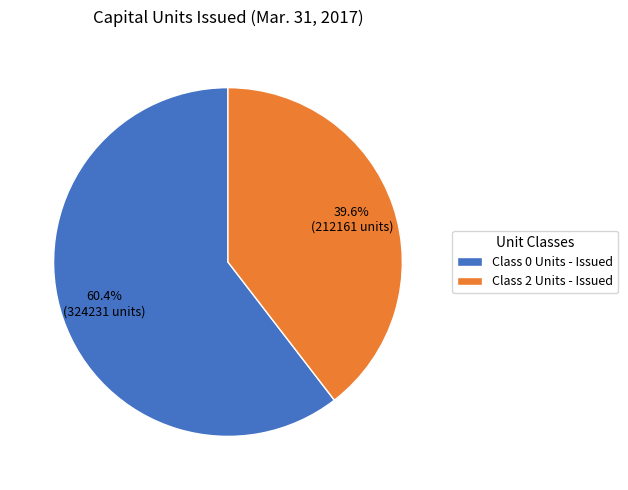

What is the smallest slice in the pie chart?

Class 2 Units - Issued